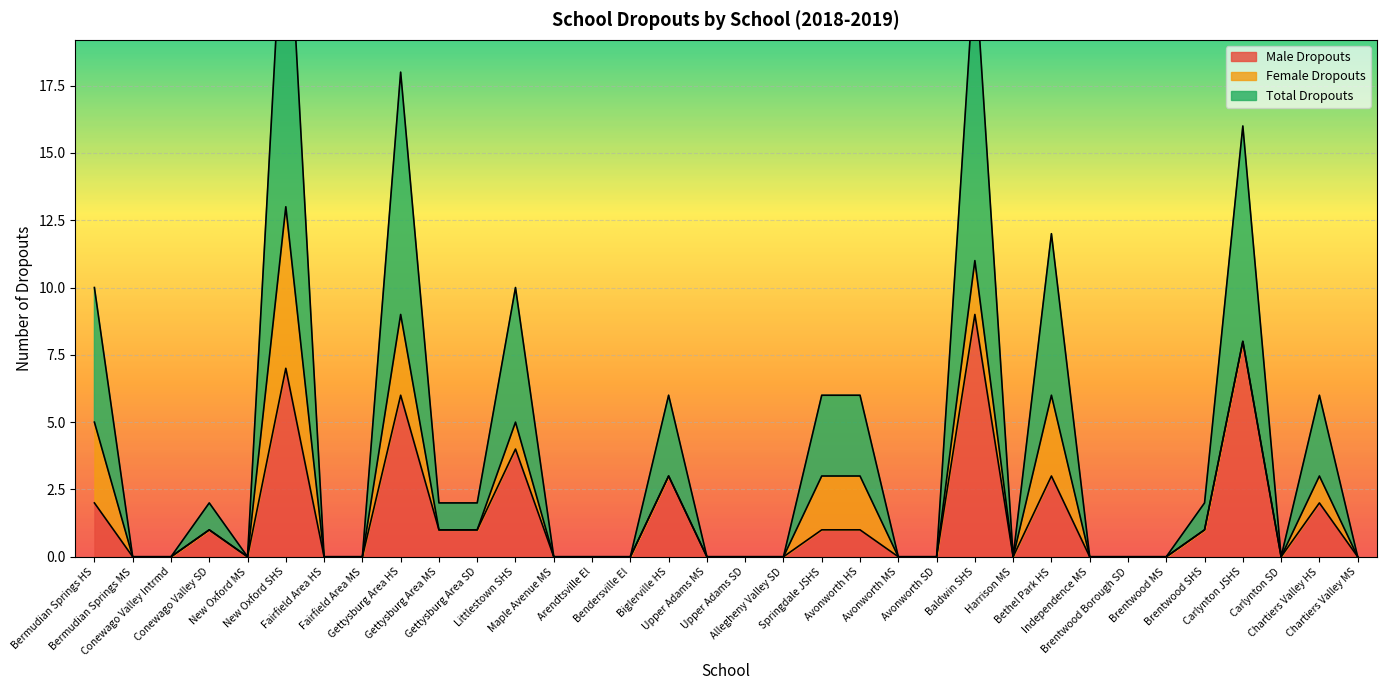

Which category has the highest value in the Male Dropouts series?

Baldwin SHS